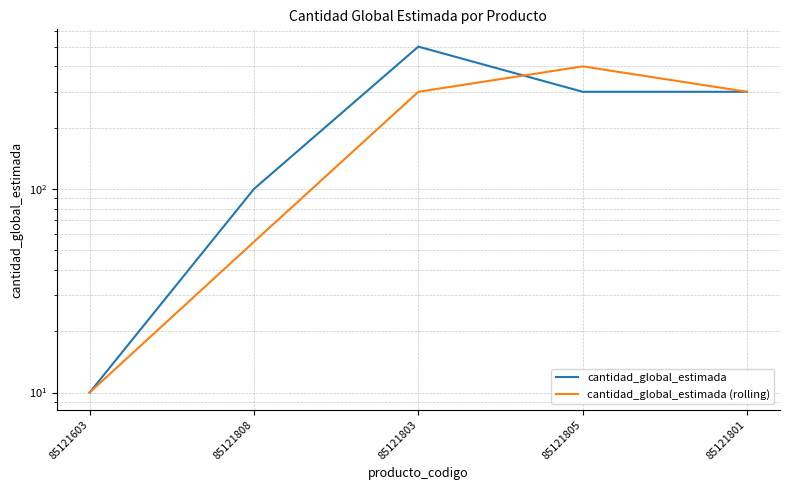

Which series ends up on top after the final intersection of cantidad_global_estimada (rolling) and cantidad_global_estimada?

cantidad_global_estimada (rolling)